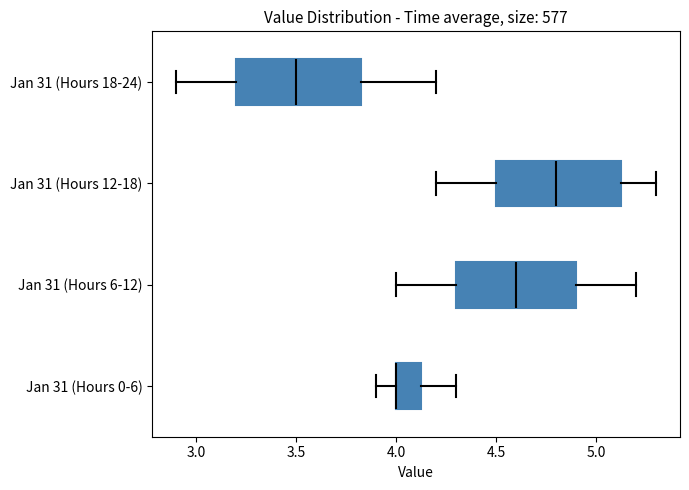

Where is the left edge of the box for Jan 31 (Hours 12-18) on the x-axis? The values are not printed on the chart, so give them approximately, as read against the axis.

4.50